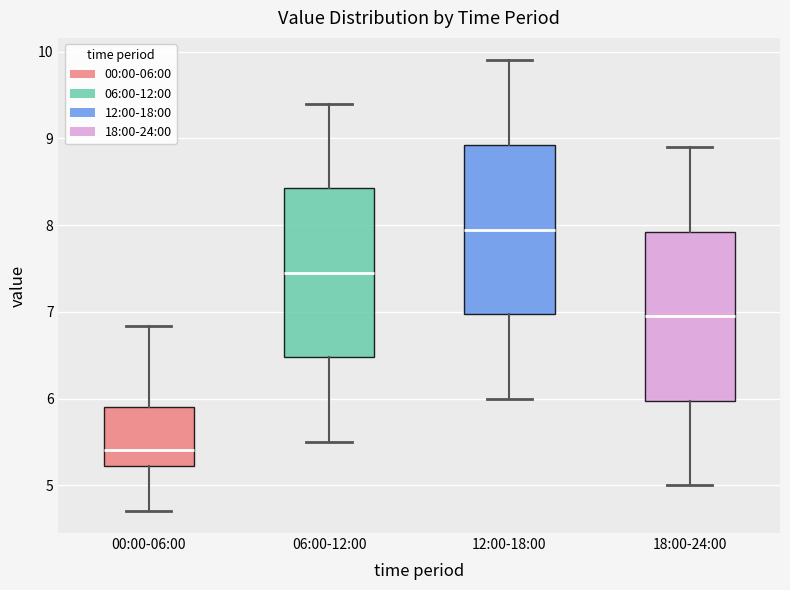

Reading left to right, read every box against the y-axis: the position of its median line, the range the box covers, and the ends of its whiskers. The values are not printed on the chart, so give them approximately, as read against the axis.

00:00-06:00: median 5.4, box 5.2 to 5.9, whiskers 4.7 to 6.8
06:00-12:00: median 7.5, box 6.5 to 8.4, whiskers 5.5 to 9.4
12:00-18:00: median 8.0, box 7.0 to 8.9, whiskers 6.0 to 9.9
18:00-24:00: median 7.0, box 6.0 to 7.9, whiskers 5.0 to 8.9